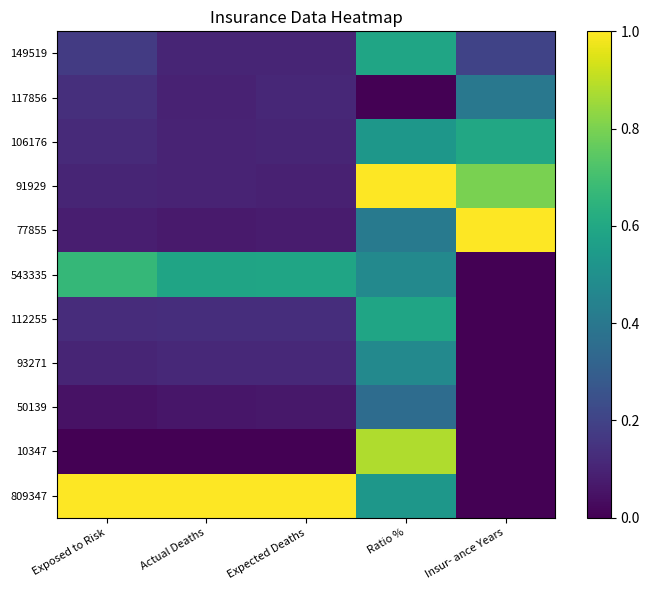

What is the maximum value shown in the chart?

1.0